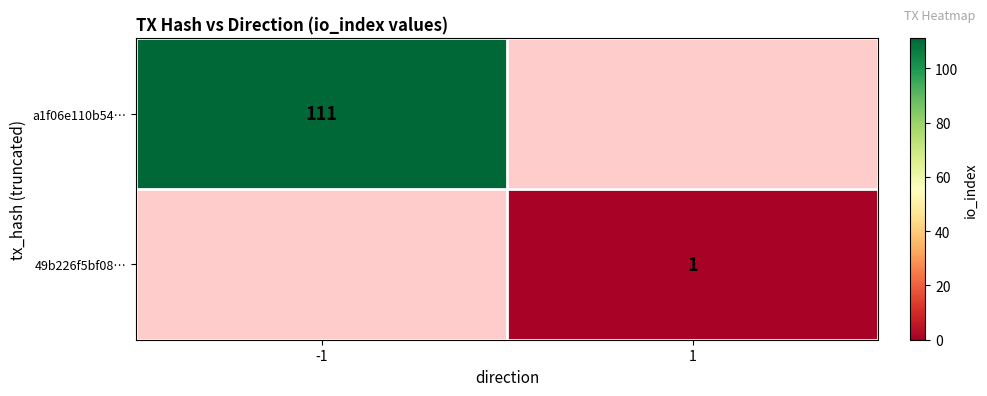

True or false: a1f06e110b54… has a value of 188 at -1.

False